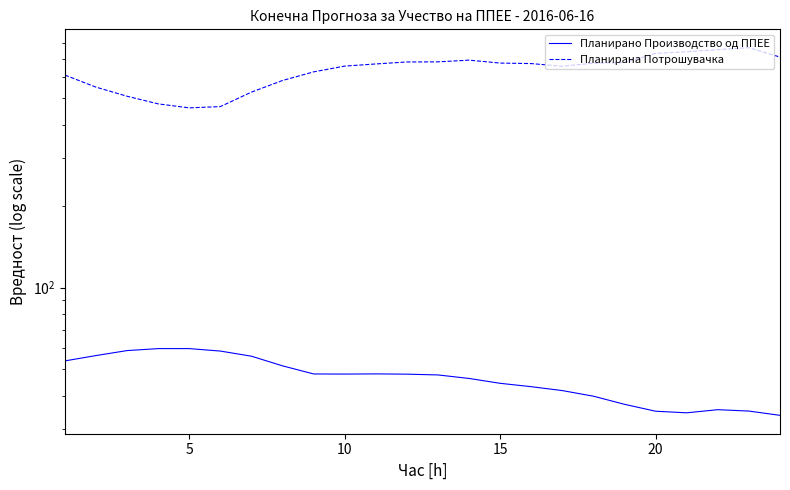

True or false: Планирана Потрошувачка and Планирано Производство од ППЕЕ cross at least once.

False